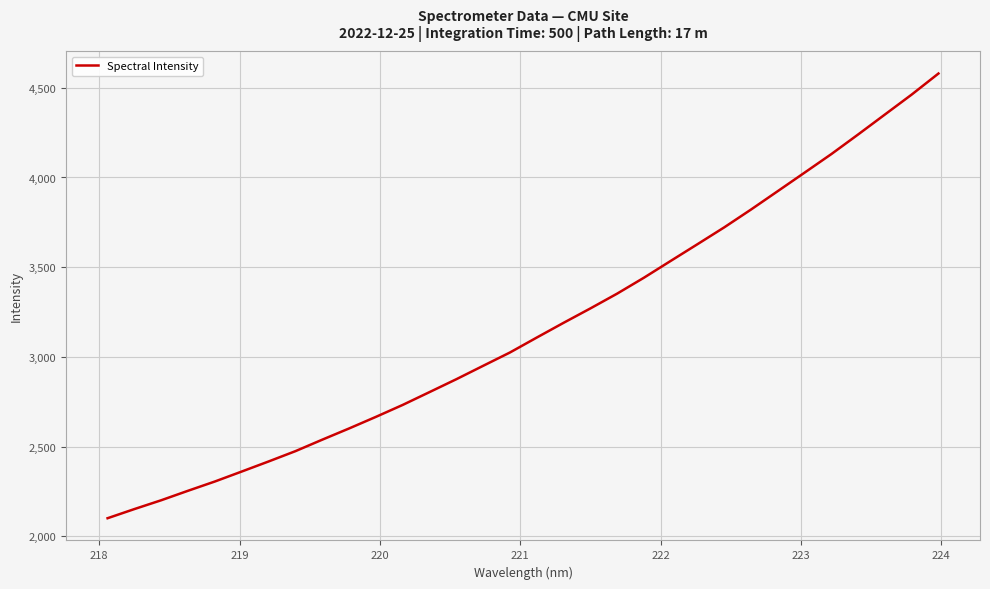

What is the smallest value displayed?

2100.7